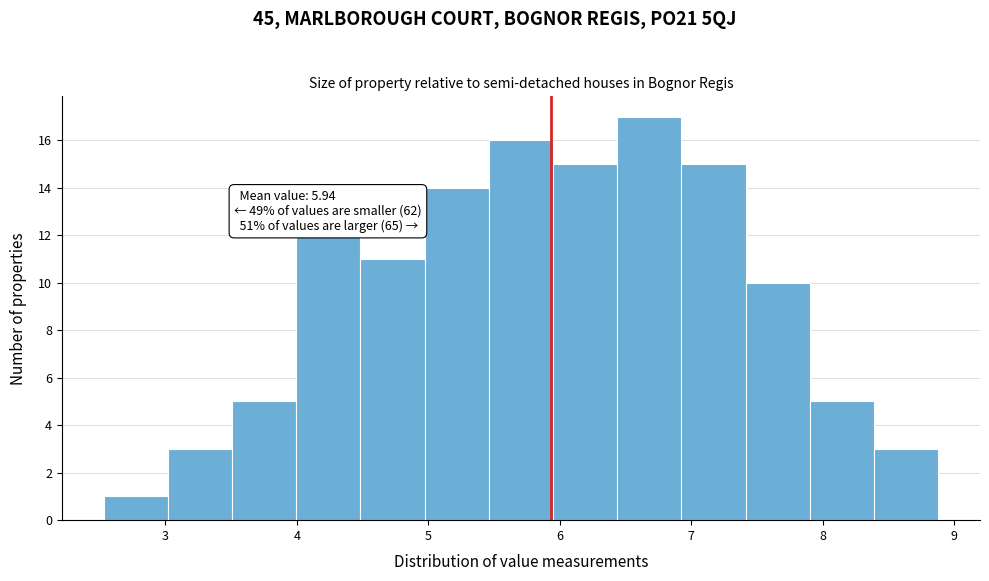

Over which range of the x-axis is the bar tallest?

6.4 to 6.9